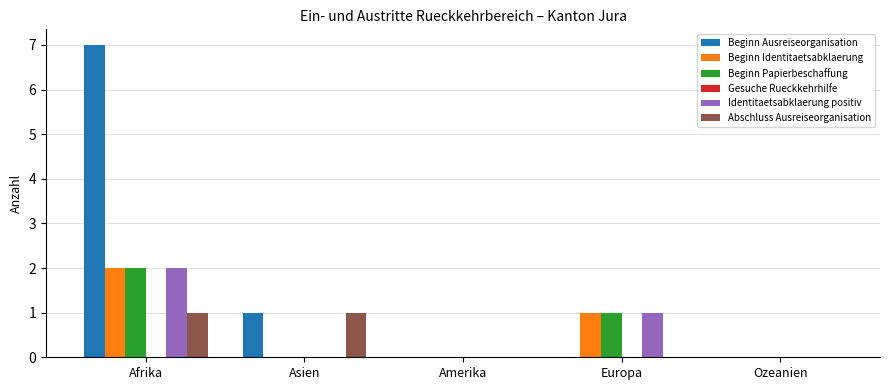

What is the average value of the Beginn Papierbeschaffung series?

1